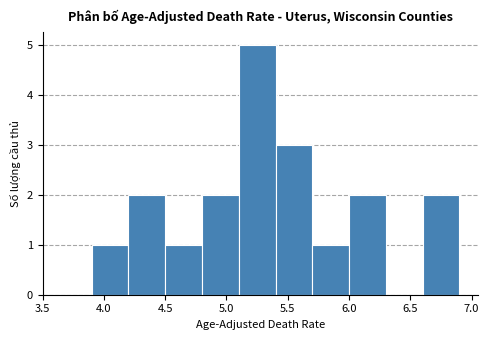

Which range on the x-axis has the tallest bar?

5.1 to 5.4